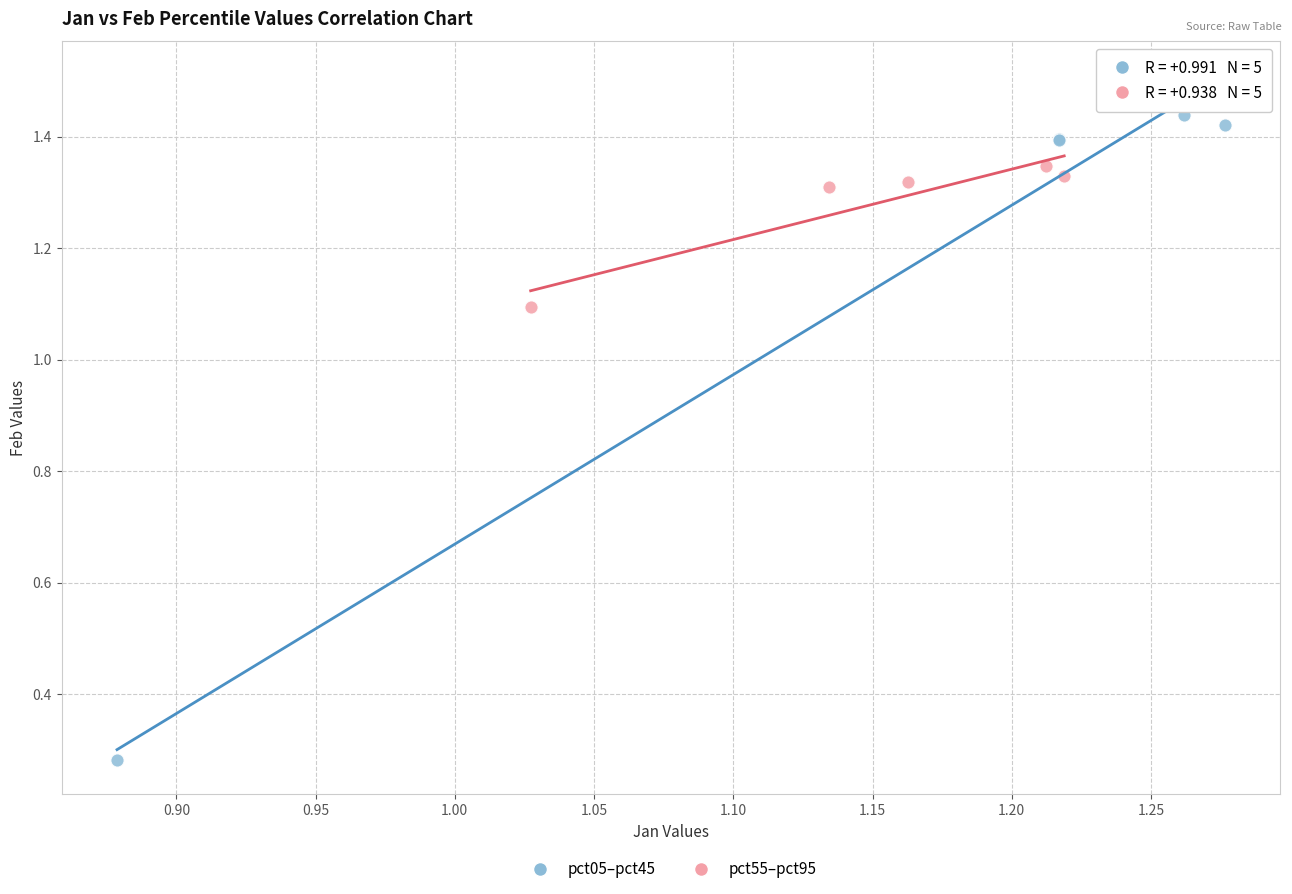

Which series has the largest Y range (max minus min)?

pct05–pct45